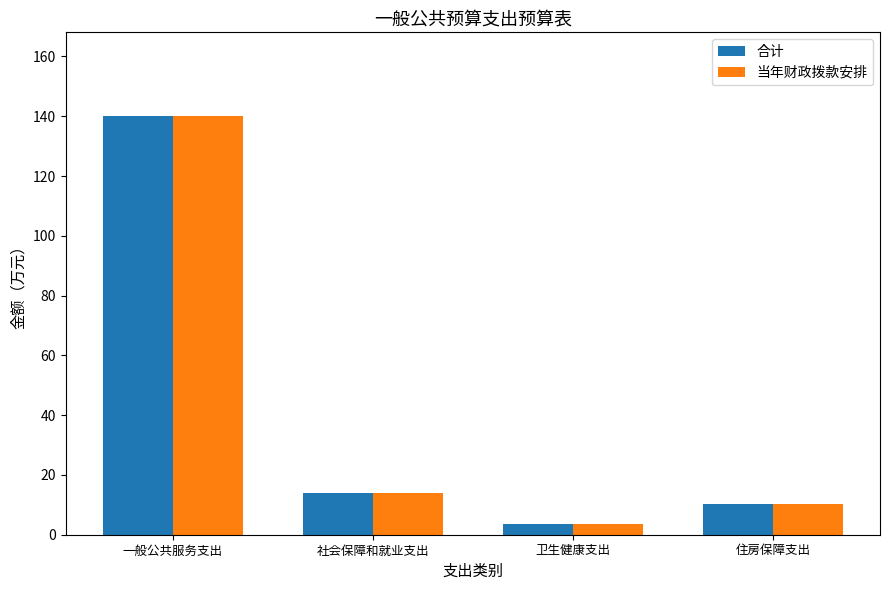

How many bars are there in each group?

2